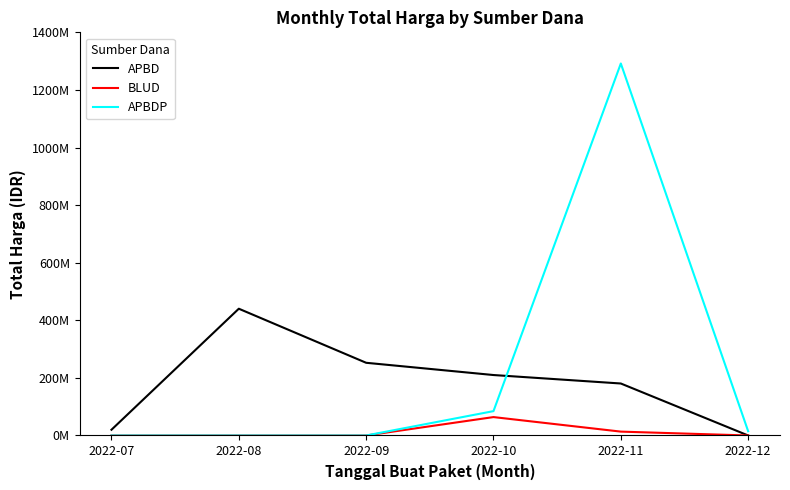

How many interior local peaks does the APBD series have?

1